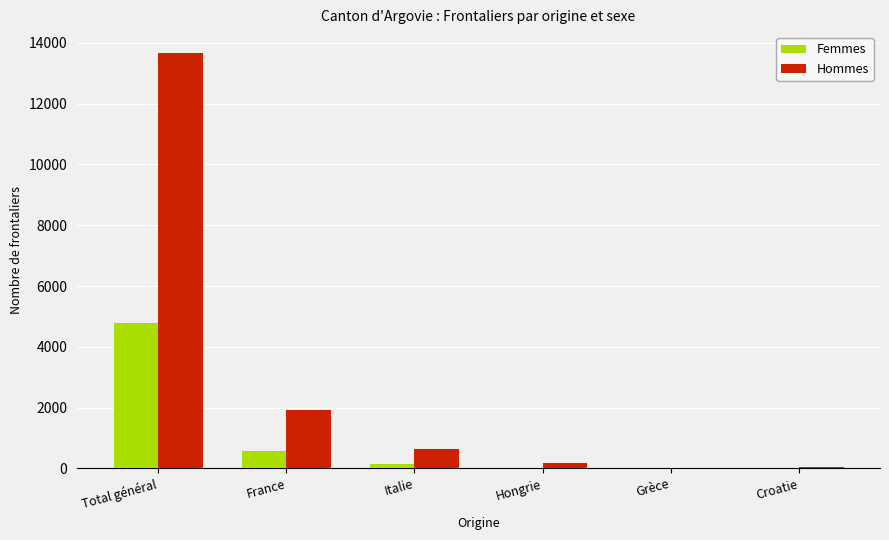

Where is Hommes nearest to the value 6845?

France